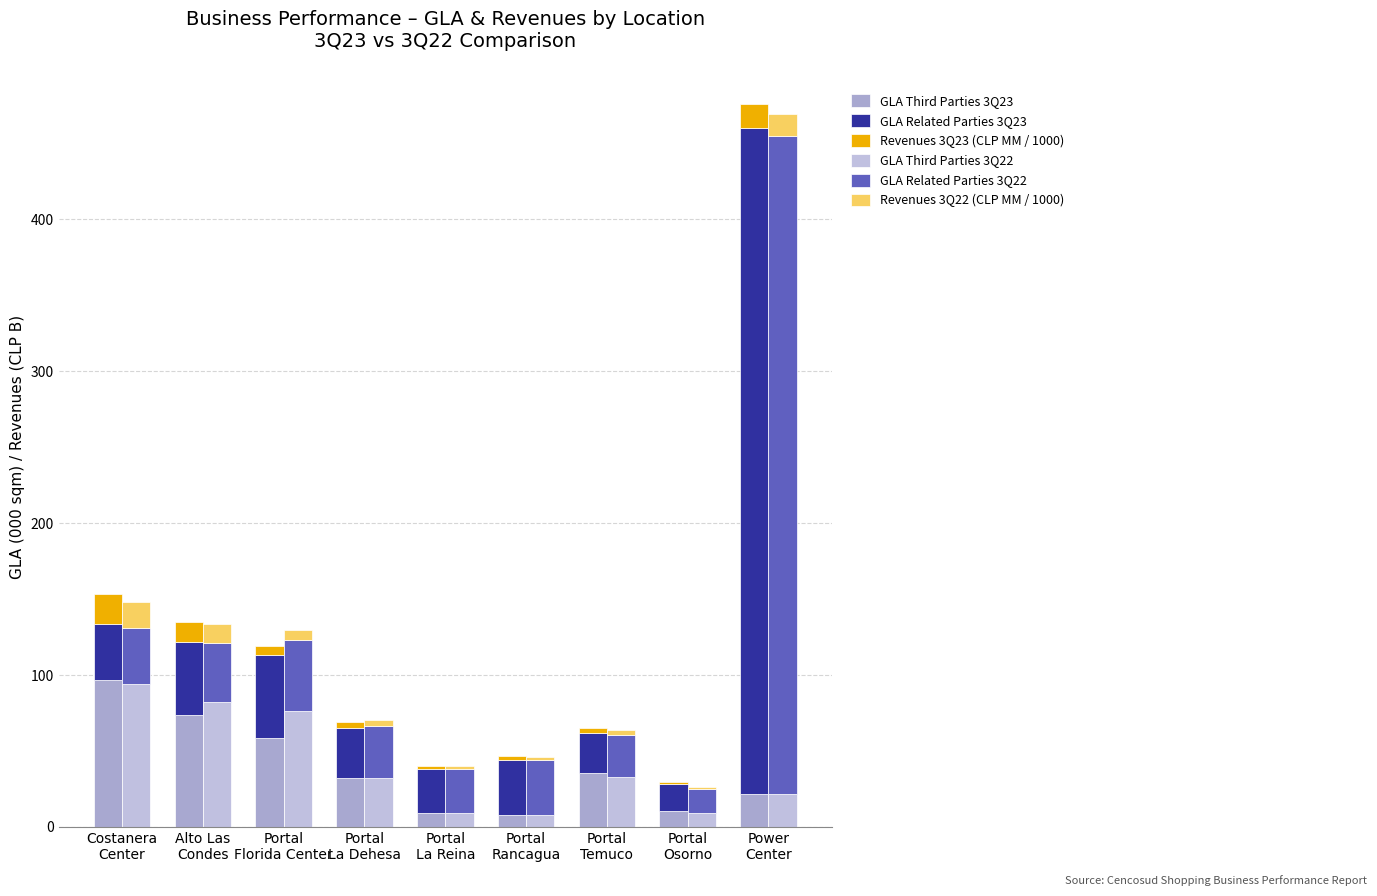

Is it true that GLA Third Parties 3Q23 equals 35.6 at Portal
Temuco?

True